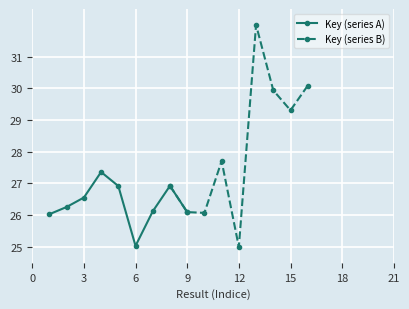

At how many categories does at least one series exceed 28?

4